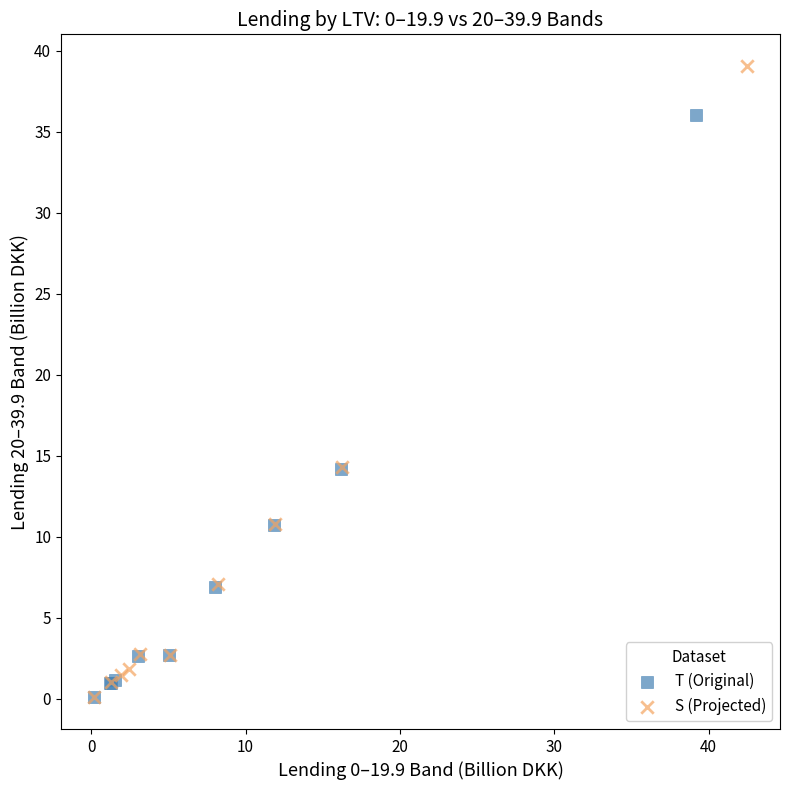

Which series has the largest Y range (max minus min)?

S (Projected)